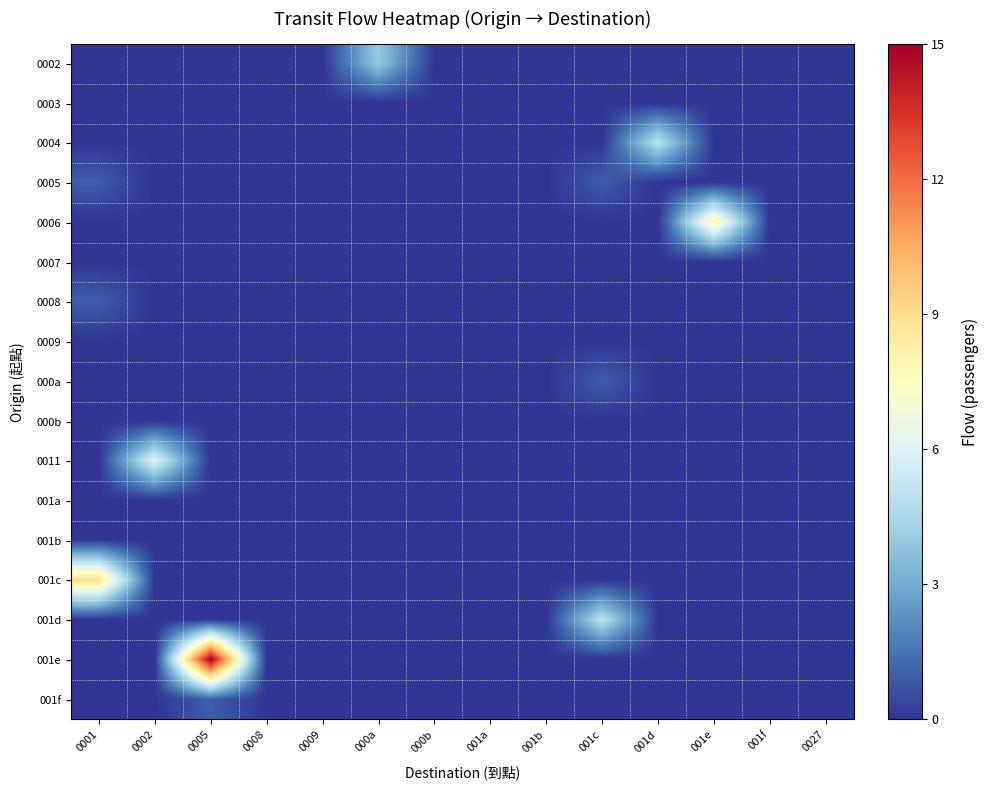

Rank the series by their maximum value, from highest to lowest.

001e, 001c, 0006, 0011, 0004, 001d, 0002, 0005, 0008, 000a, 001f, 0003, 0007, 0009, 000b, 001a, 001b